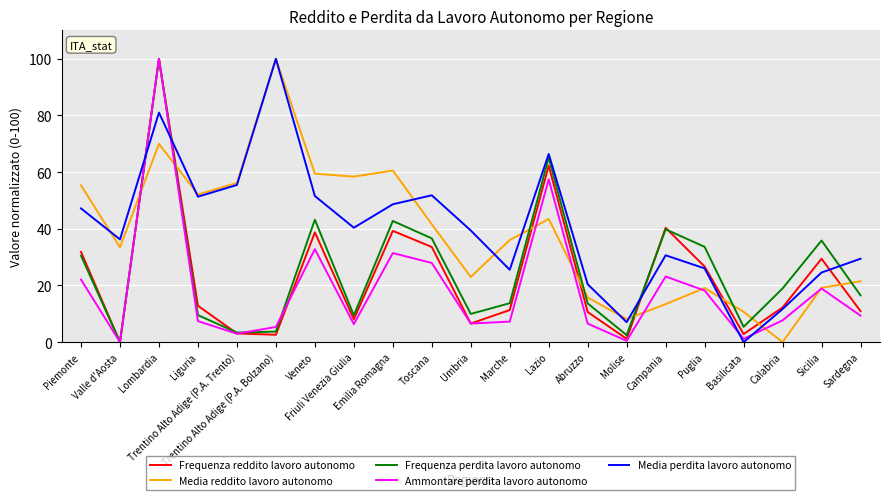

Between which two adjacent categories do Media reddito lavoro autonomo and Frequenza perdita lavoro autonomo first intersect?

Valle d'Aosta and Lombardia